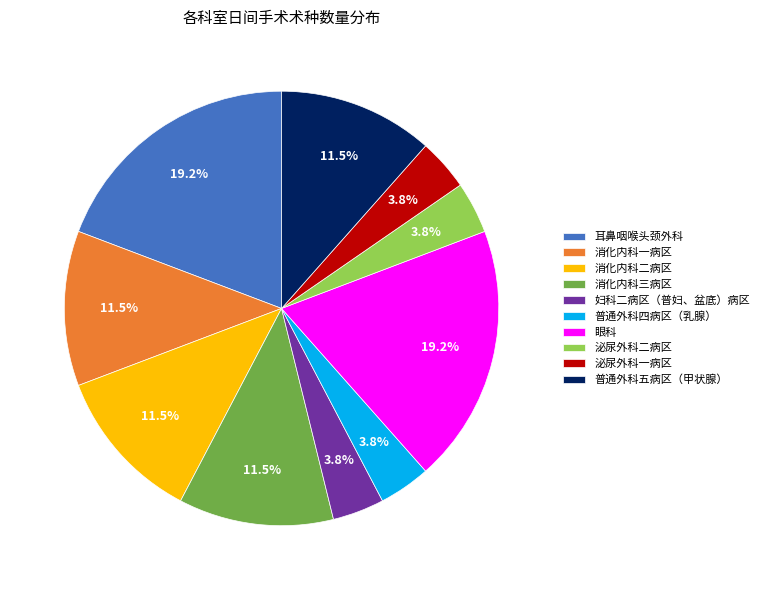

To the nearest percent, what percentage of the pie is 妇科二病区（普妇、盆底）病区?

4%